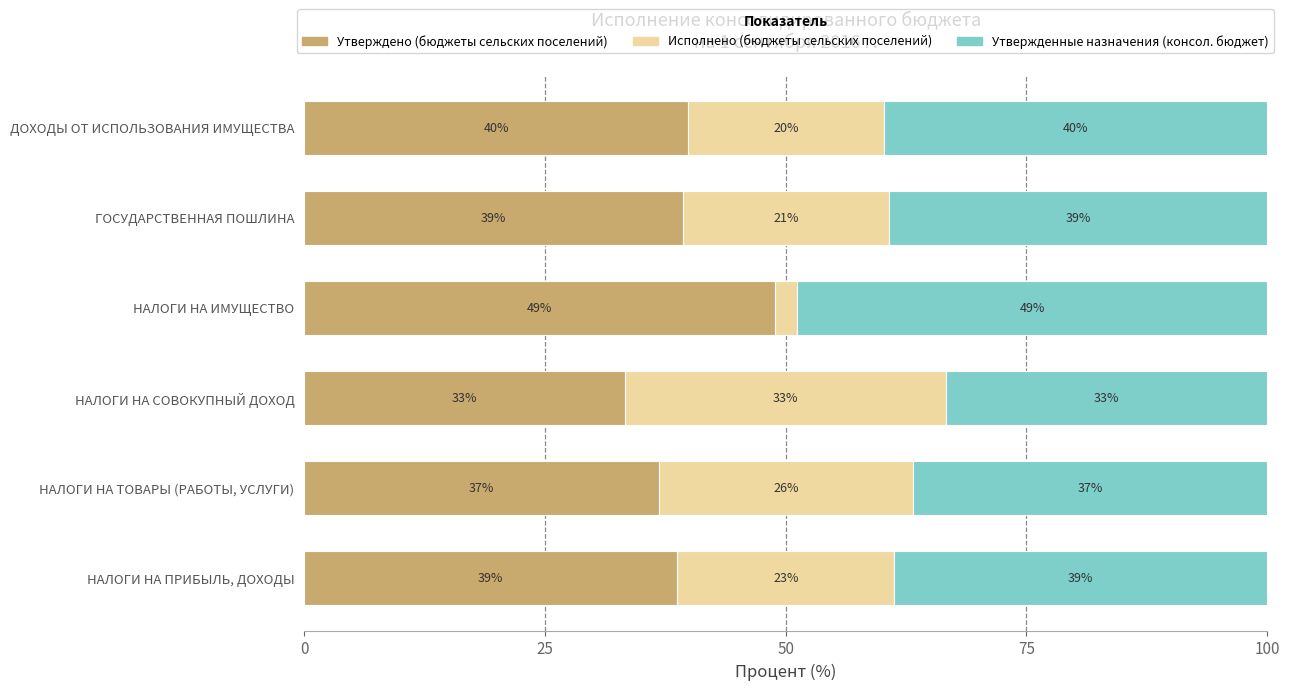

What are all the series names shown in the legend?

Утверждено (бюджеты сельских поселений), Исполнено (бюджеты сельских поселений), Утвержденные назначения (консол. бюджет)